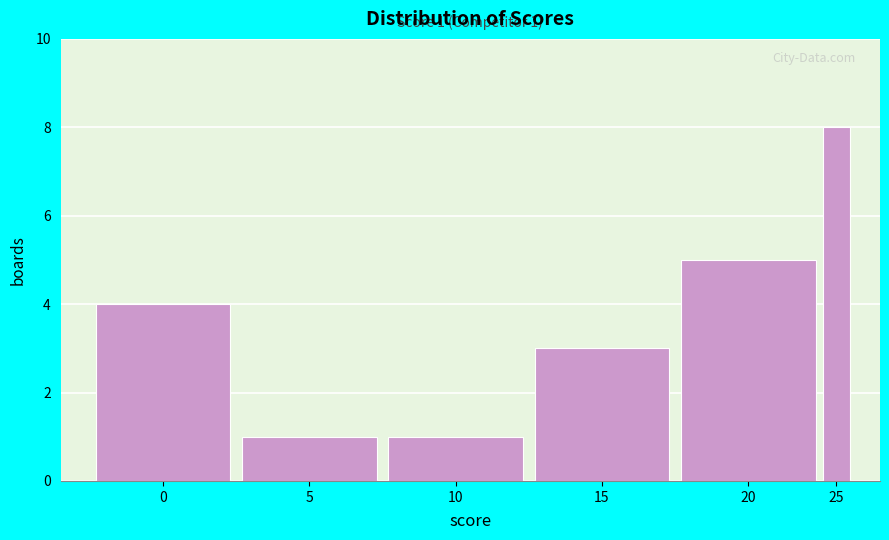

Reading left to right, what are all the values shown in this chart?

0=4	5=1	10=1	15=3	20=5	25=8